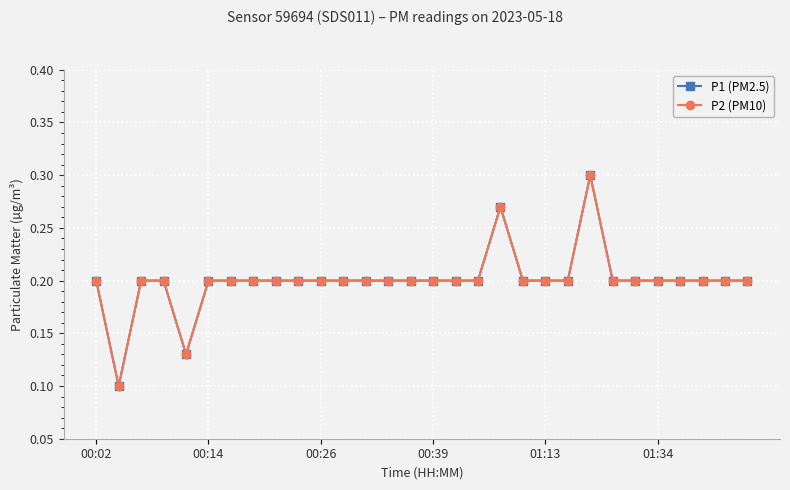

List the series in order of their peak value, lowest first.

P1 (PM2.5), P2 (PM10)